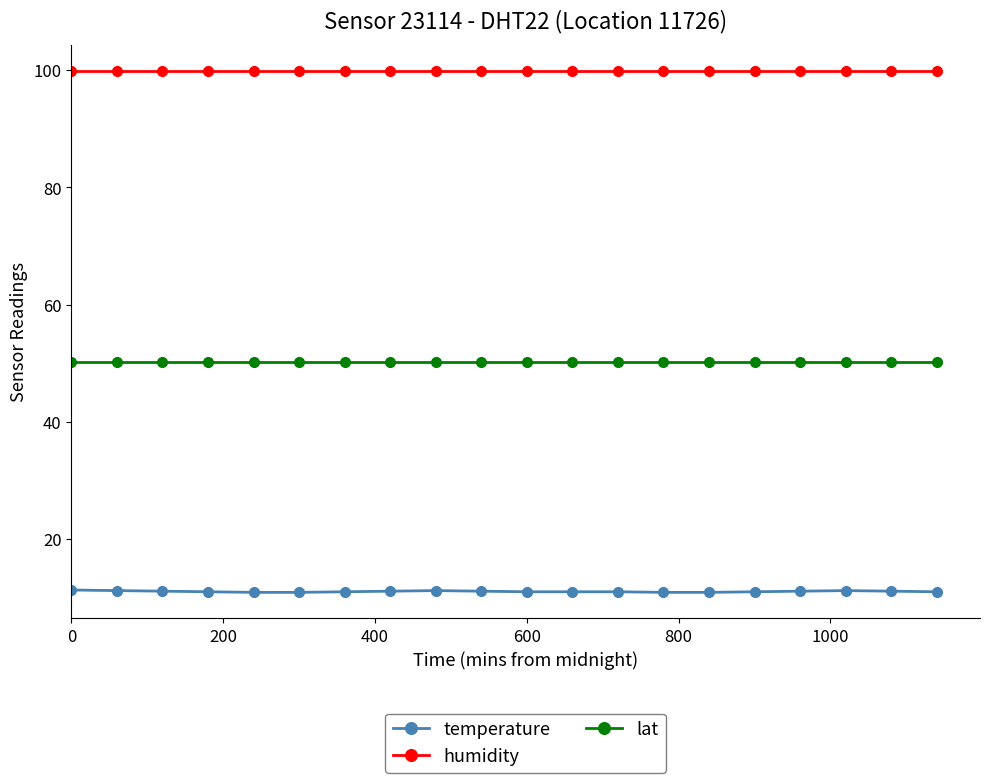

Which series has the largest range (max minus min)?

temperature